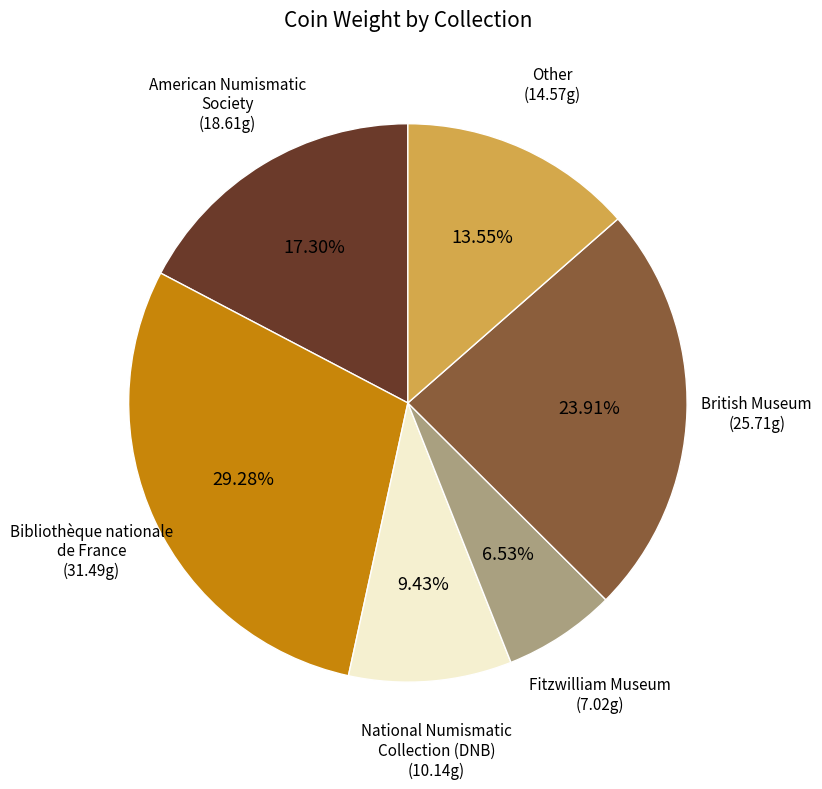

Is there any slice that represents more than half of the pie?

No